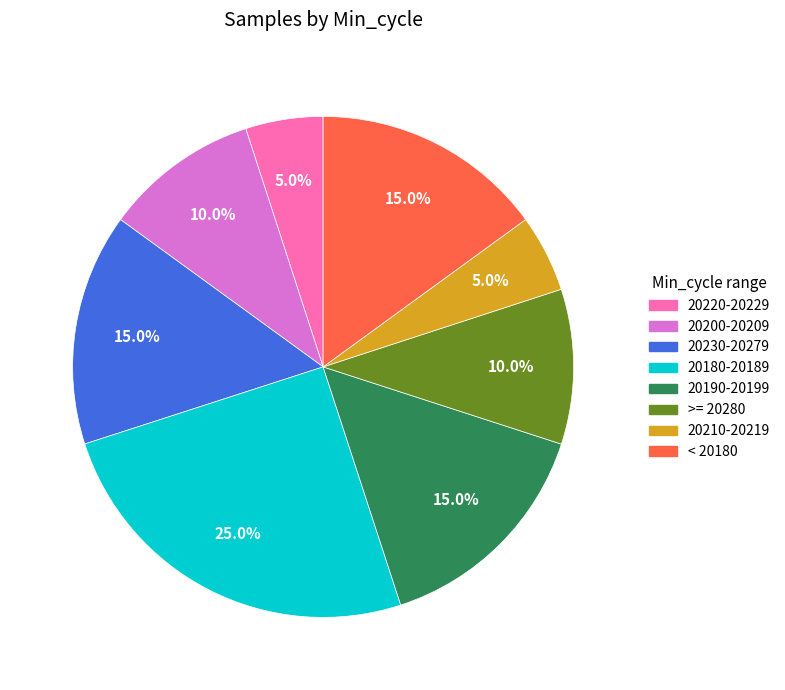

How many segments does this pie chart have?

8